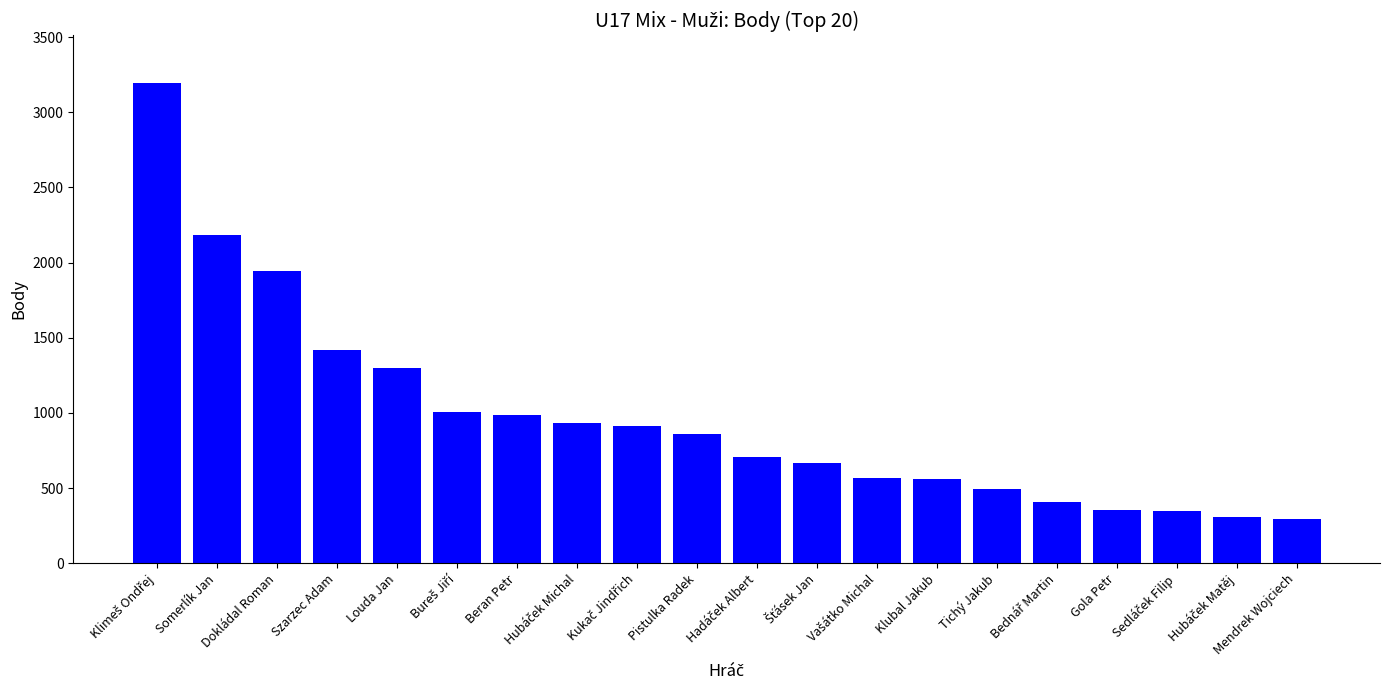

At which label is the value closest to 1743?

Dokládal Roman